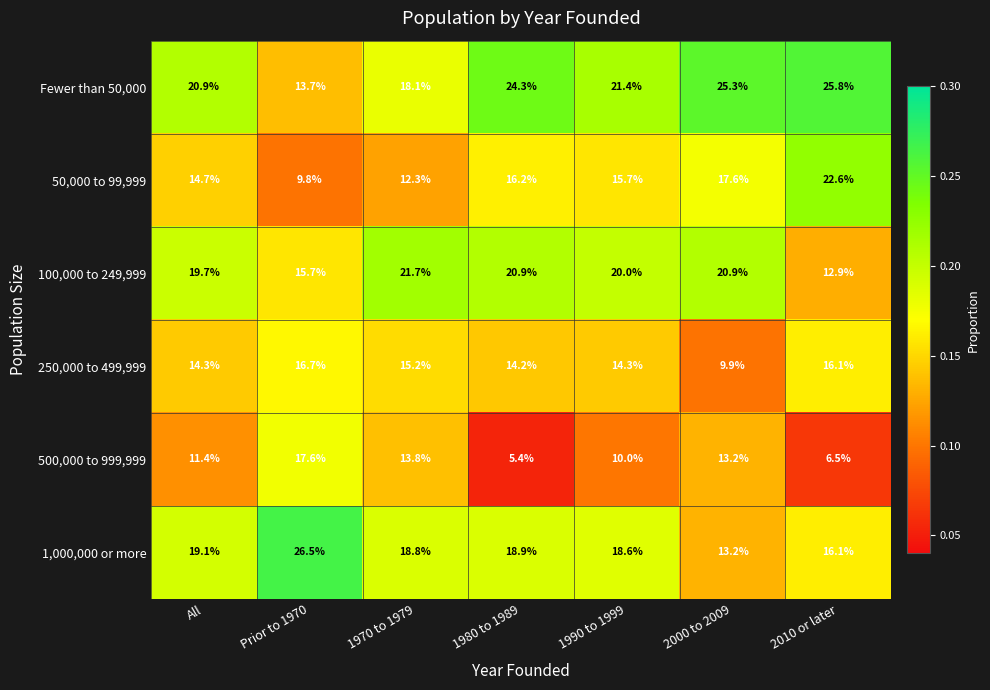

What is the spread (max minus min) of values at 1970 to 1979?

9.4